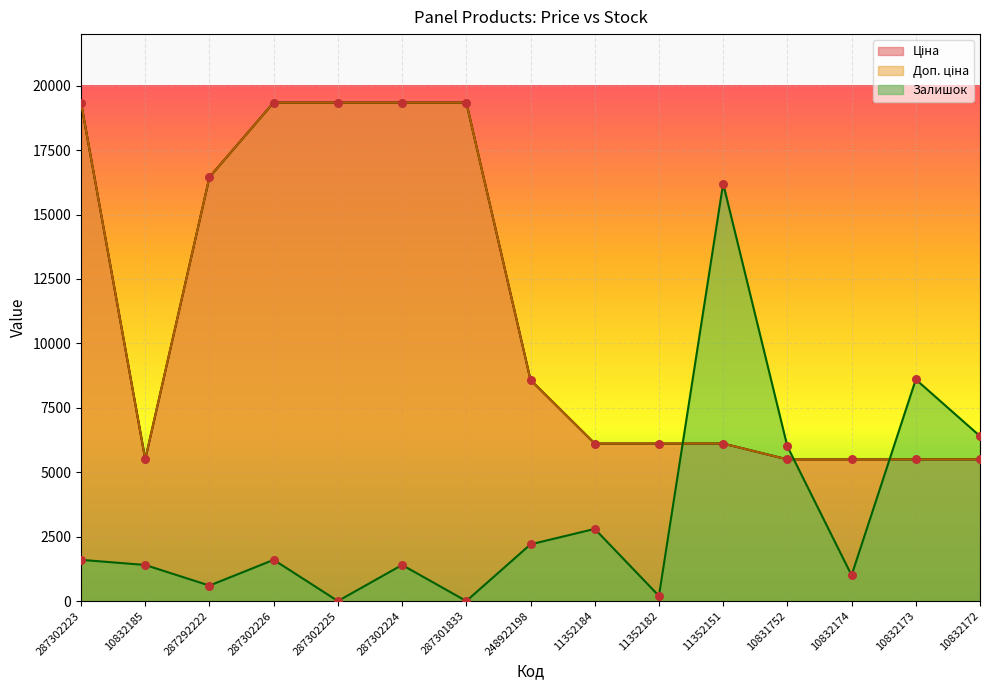

Is the value of Доп. ціна at 10832172 greater than the value of Ціна at 10832173?

No